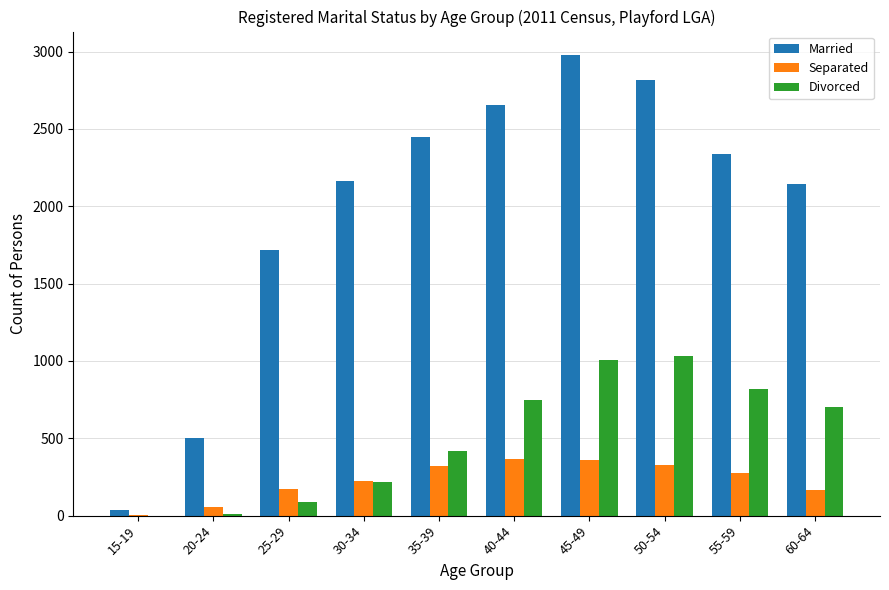

At which category is the sum across all series the highest?

45-49